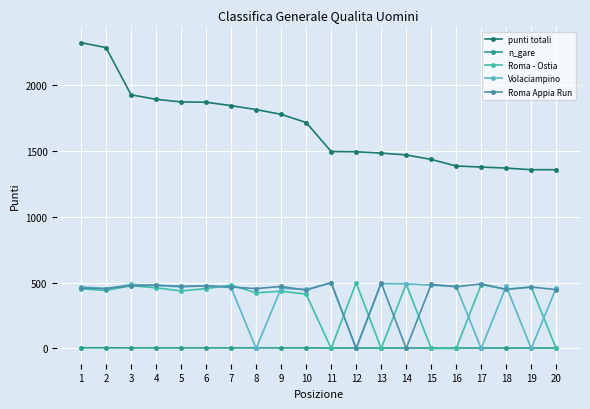

Which series changed the most between 12 and 14?

Volaciampino